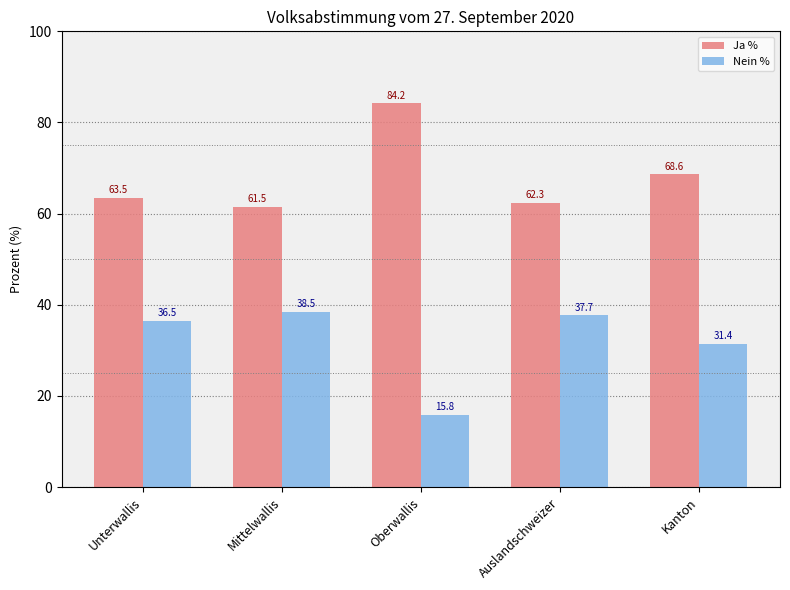

What is the difference between the highest and lowest values at Kanton?

37.2